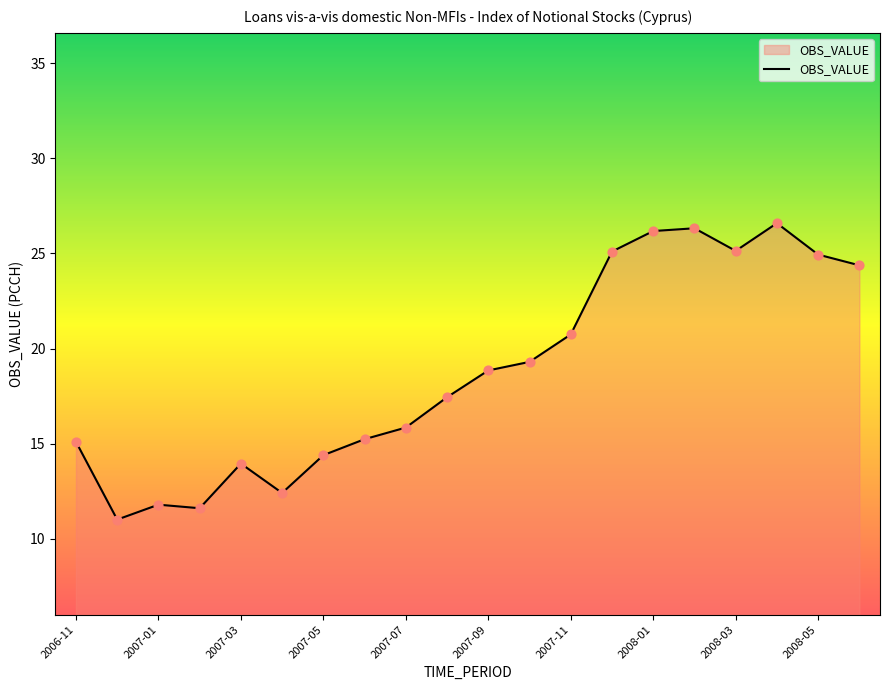

What is the maximum value shown in the chart?

26.6